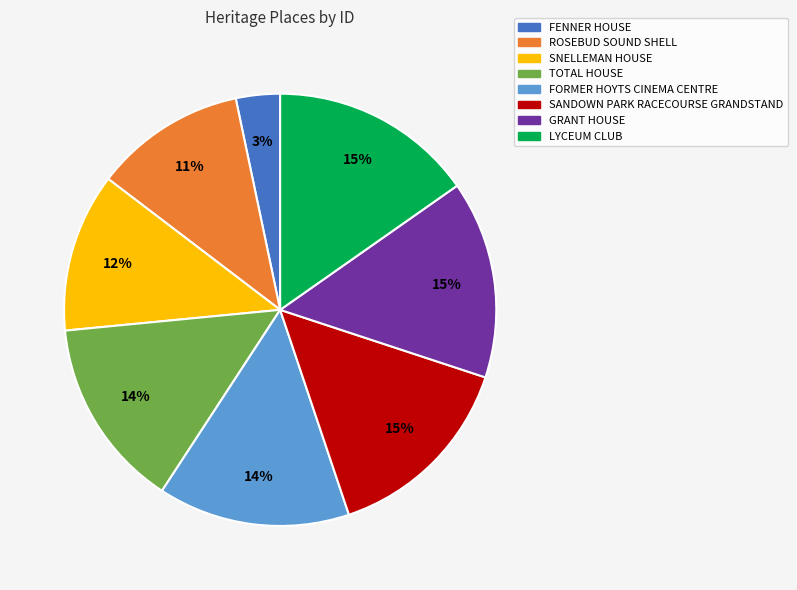

Which slice is the smallest?

FENNER HOUSE